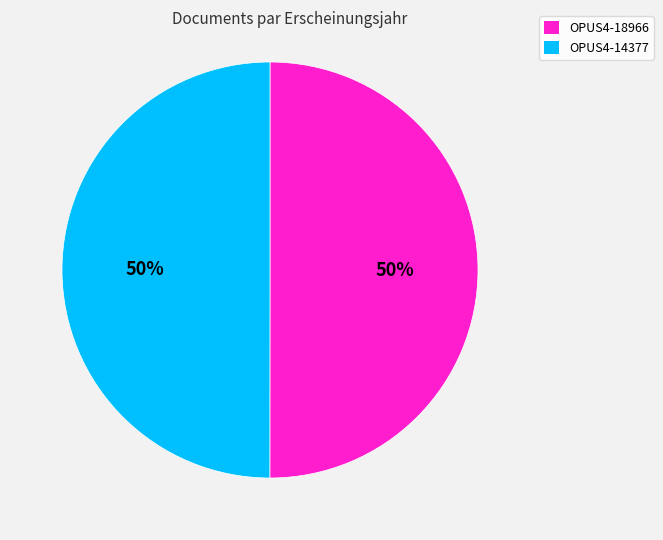

Combined, do OPUS4-14377 and OPUS4-18966 account for over 50%?

Yes